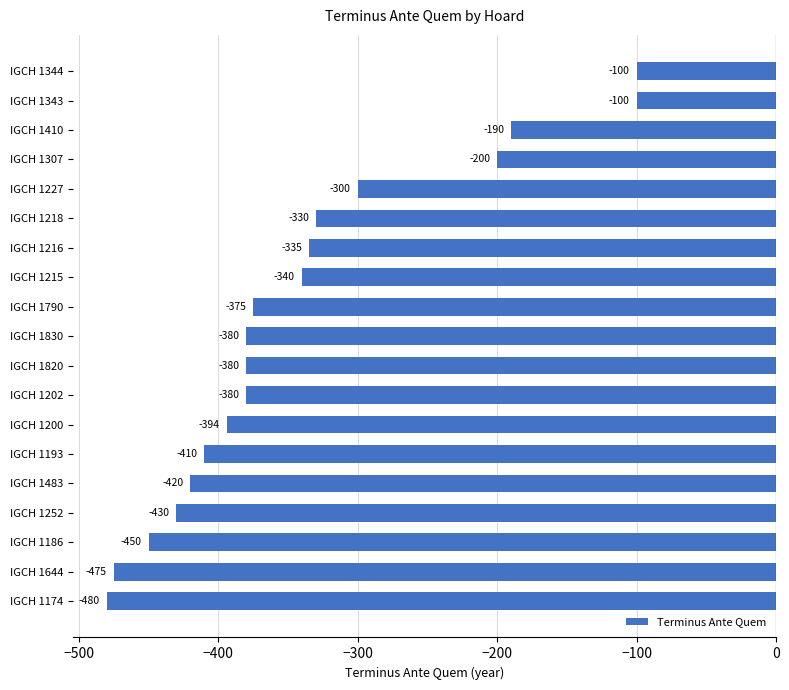

Reading top to bottom, extract all data points from this chart.

IGCH 1344=-100	IGCH 1343=-100	IGCH 1410=-190	IGCH 1307=-200	IGCH 1227=-300	IGCH 1218=-330	IGCH 1216=-335	IGCH 1215=-340	IGCH 1790=-375	IGCH 1830=-380	IGCH 1820=-380	IGCH 1202=-380	IGCH 1200=-394	IGCH 1193=-410	IGCH 1483=-420	IGCH 1252=-430	IGCH 1186=-450	IGCH 1644=-475	IGCH 1174=-480